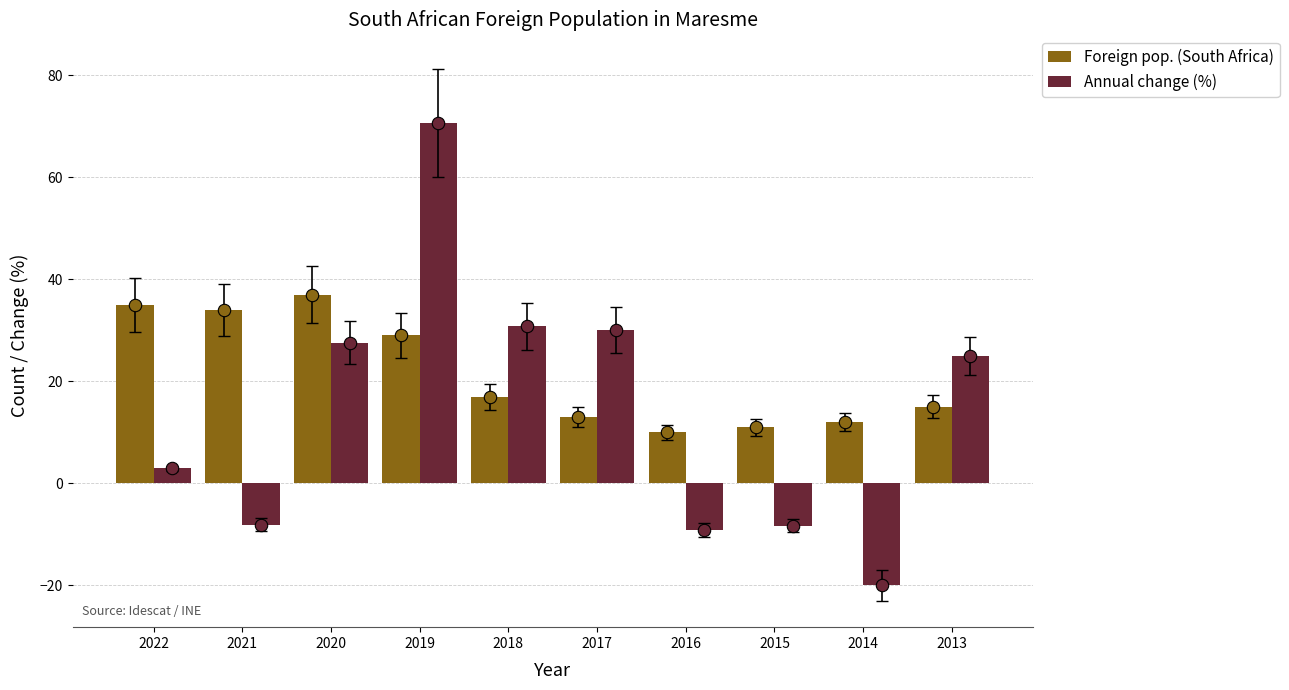

Is the value of Foreign pop. (South Africa) at 2013 greater than the value of Annual change (%) at 2018?

No